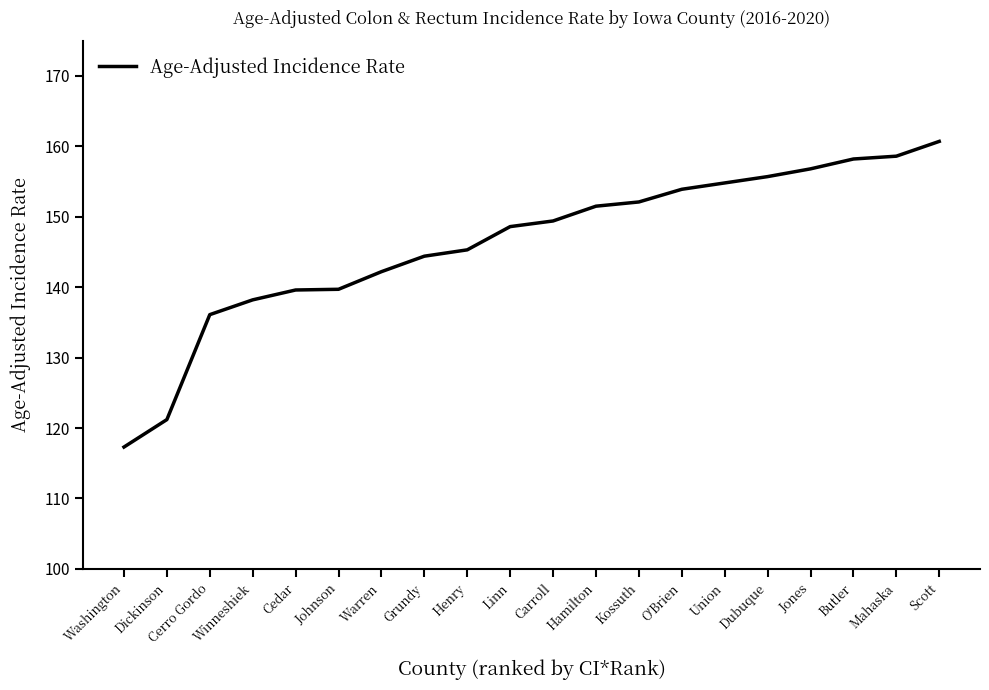

What is the difference between the values at Hamilton and Union?

3.3